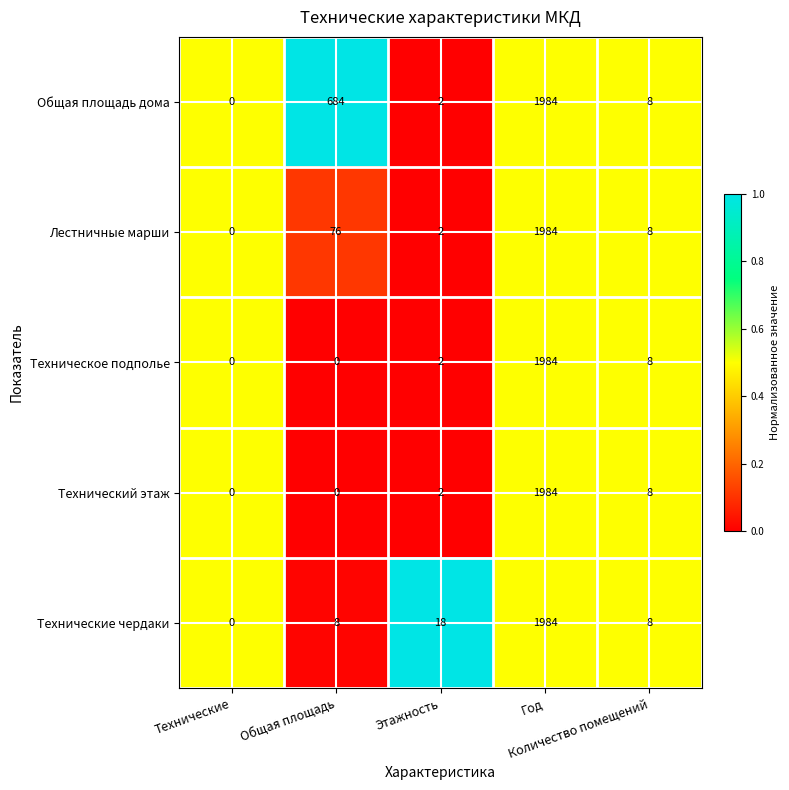

What is the average value of the Техническое подполье series?

399